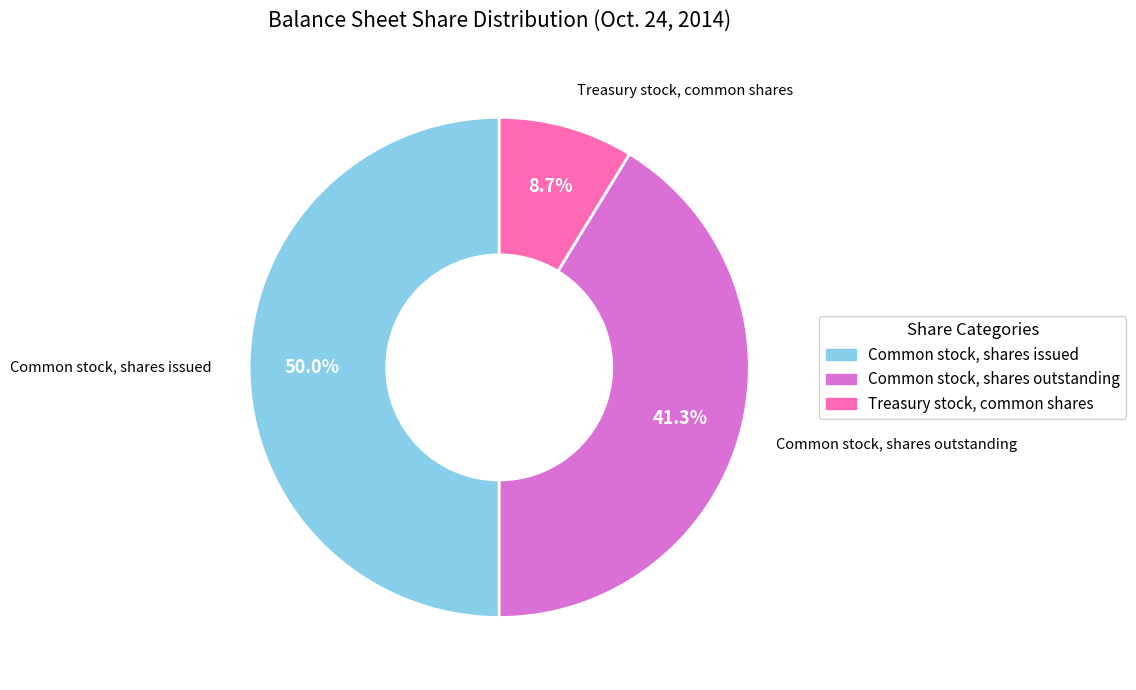

Does Common stock, shares outstanding represent more than half of the total?

No